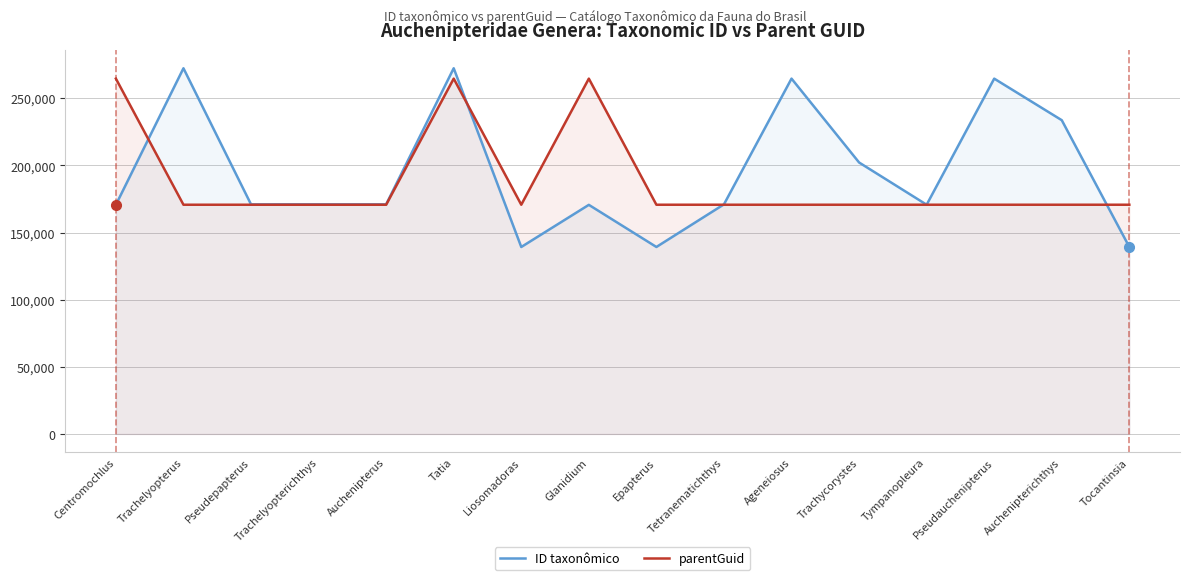

Does the chart have visible grid lines?

Yes